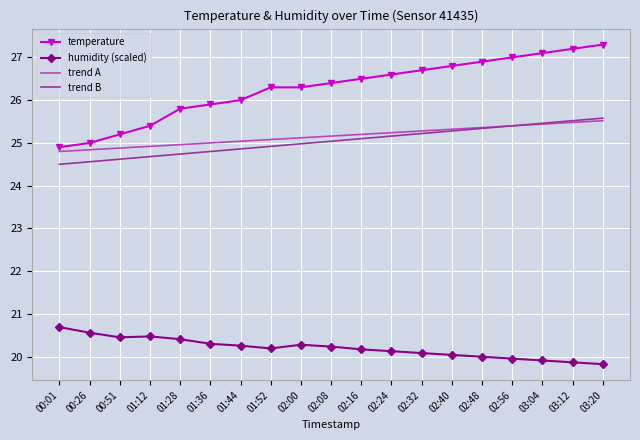

Where is temperature nearest to the value 26?

01:44